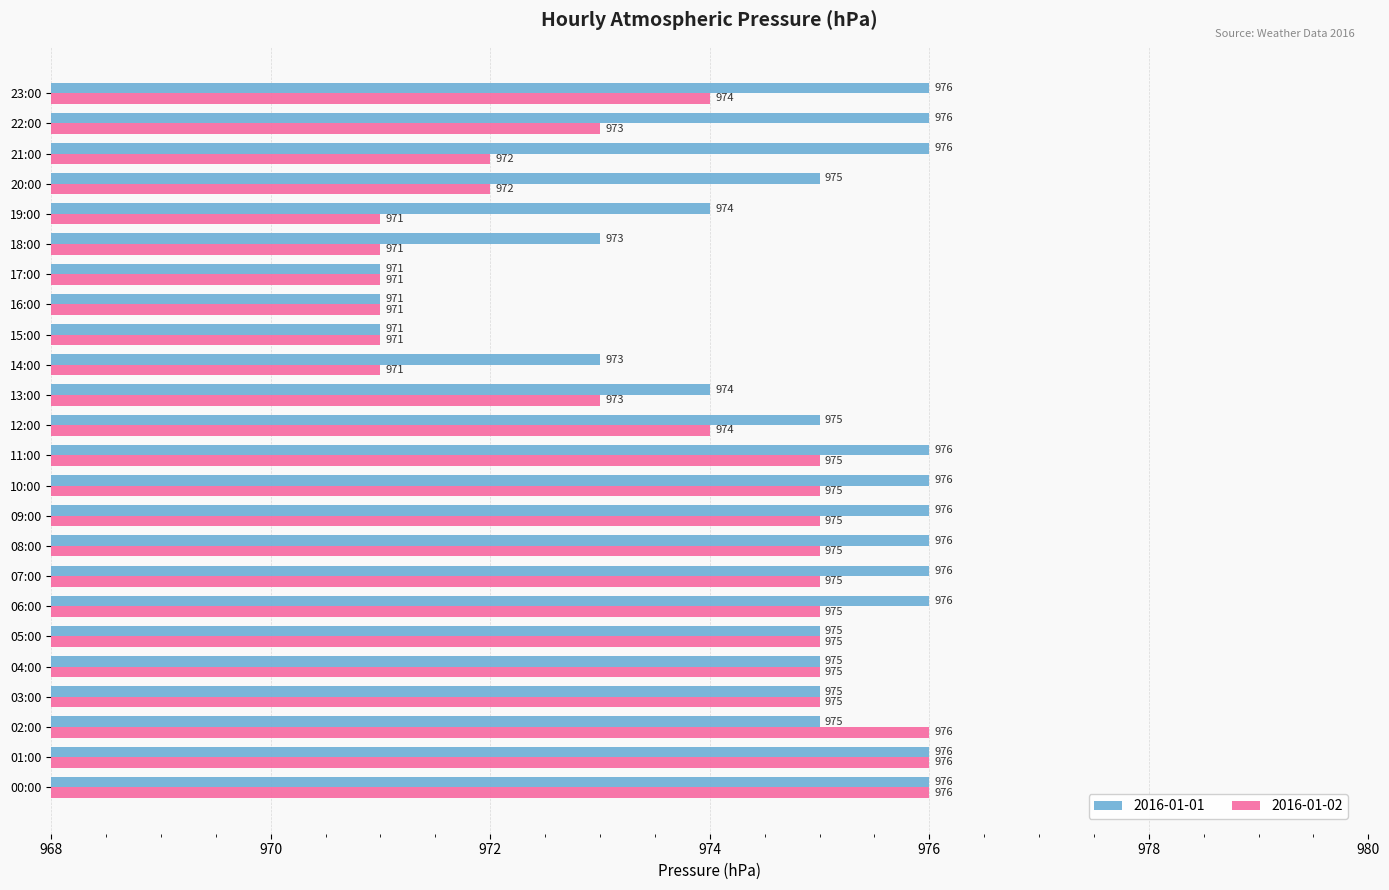

What is the highest value of the 2016-01-02 series?

976